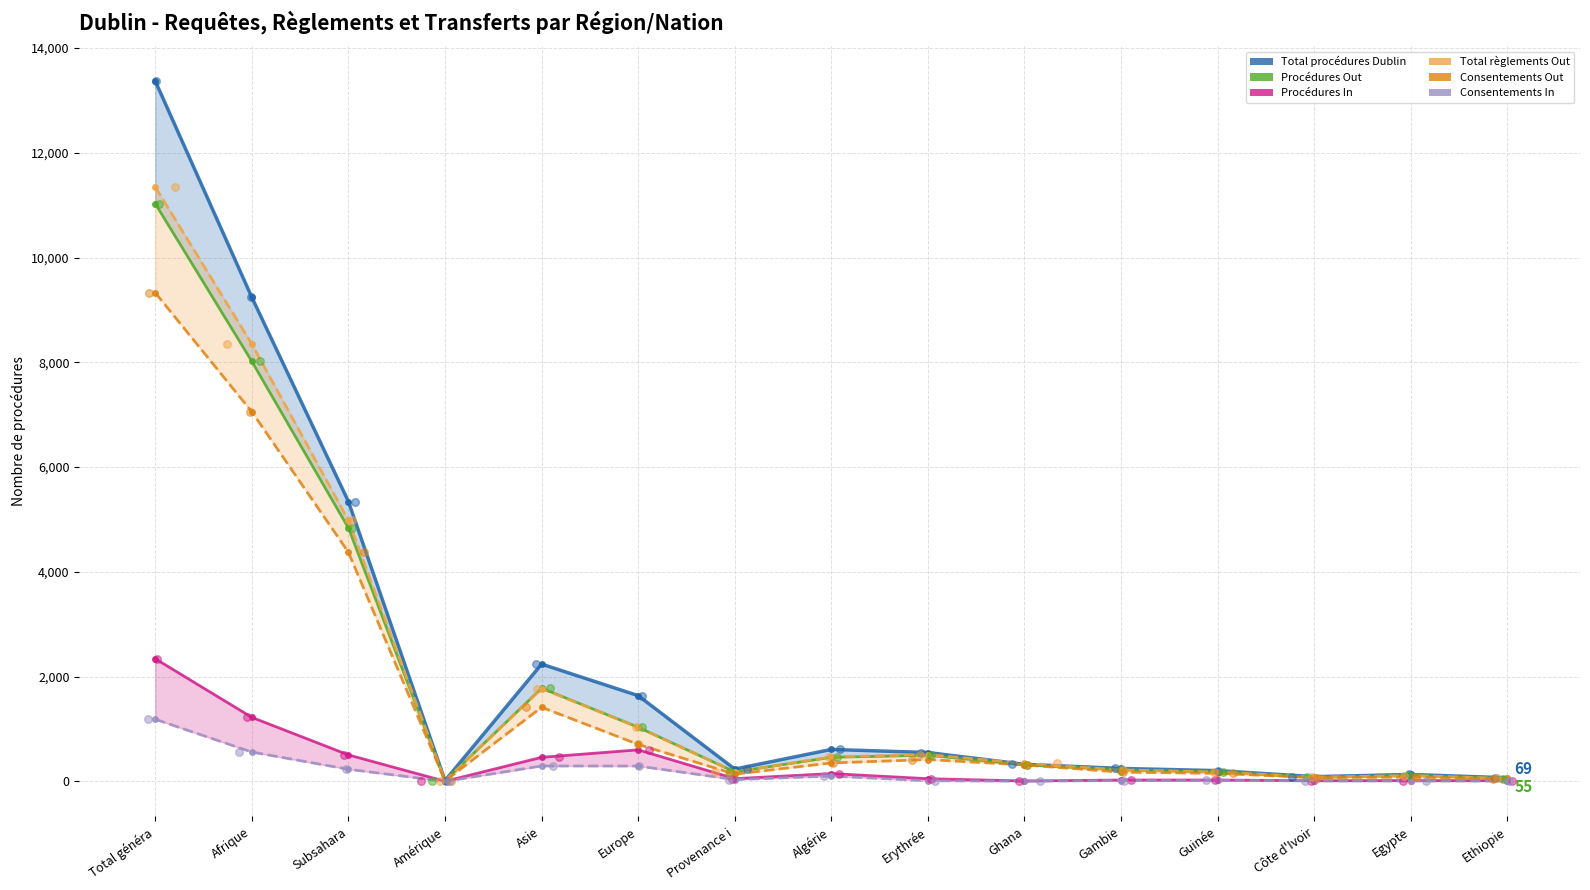

What are all the series names shown in the legend?

Total procédures Dublin, Procédures Out, Procédures In, Total règlements Out, Consentements Out, Consentements In